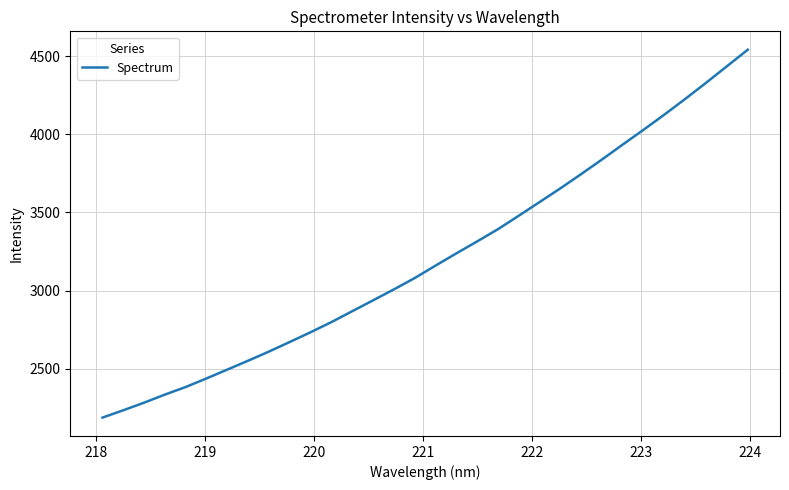

What is the difference between the maximum and minimum values?

2353.4